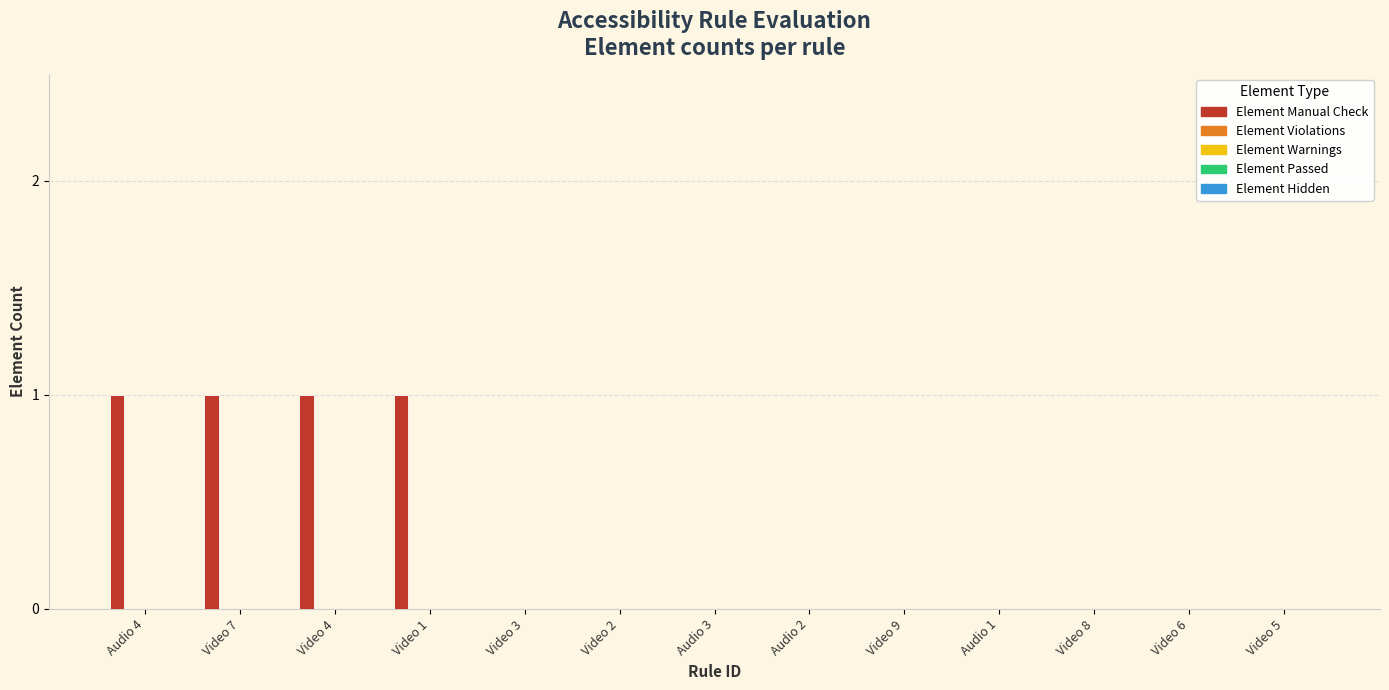

Are the bars horizontal?

No